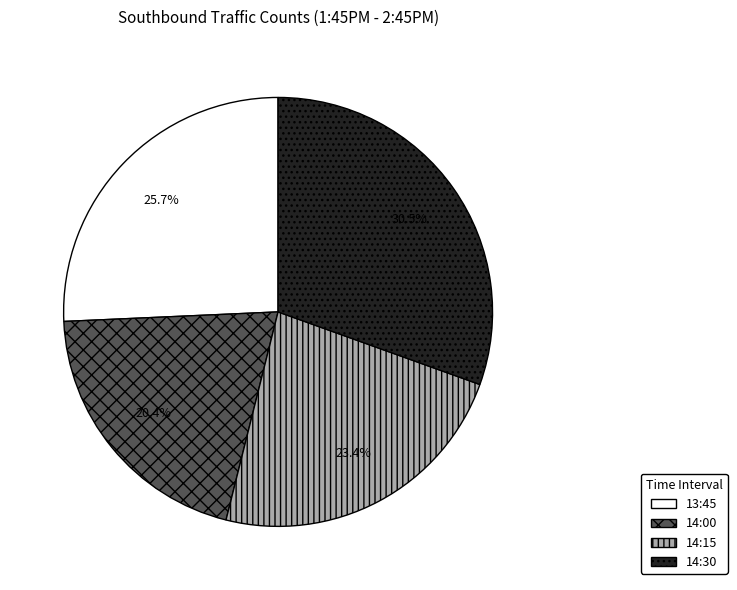

Rank the categories by value from lowest to highest.

14:00, 14:15, 13:45, 14:30